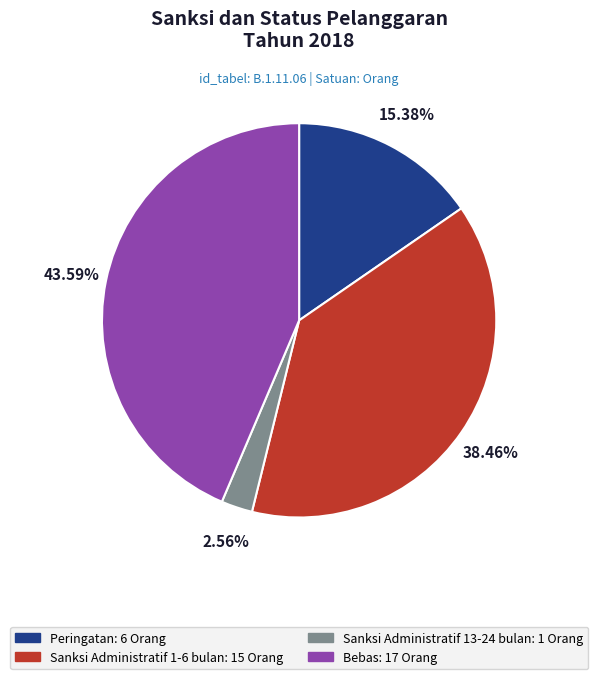

Does any single category account for the majority?

No